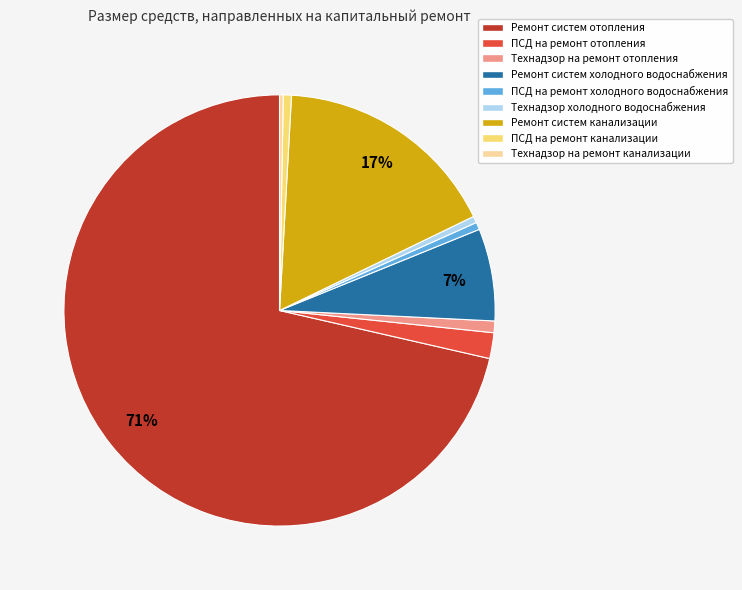

Which slice is the largest?

Ремонт систем отопления